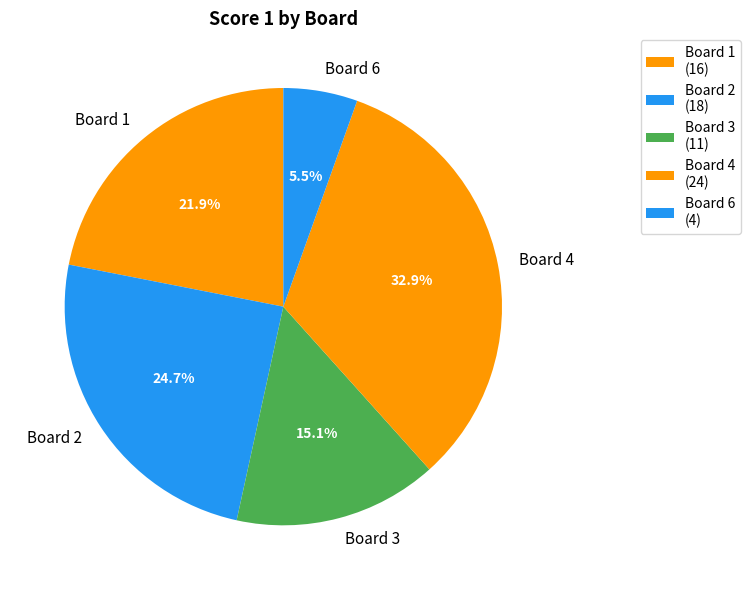

Is there any slice that represents more than half of the pie?

No